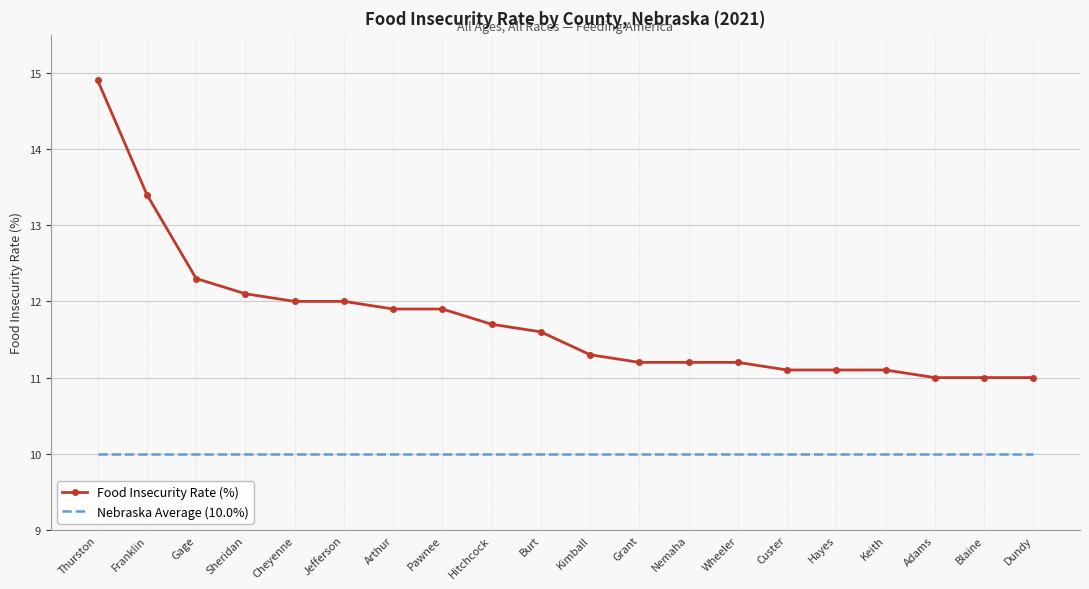

True or false: Food Insecurity Rate (%) and Nebraska Average (10.0%) cross at least once.

False